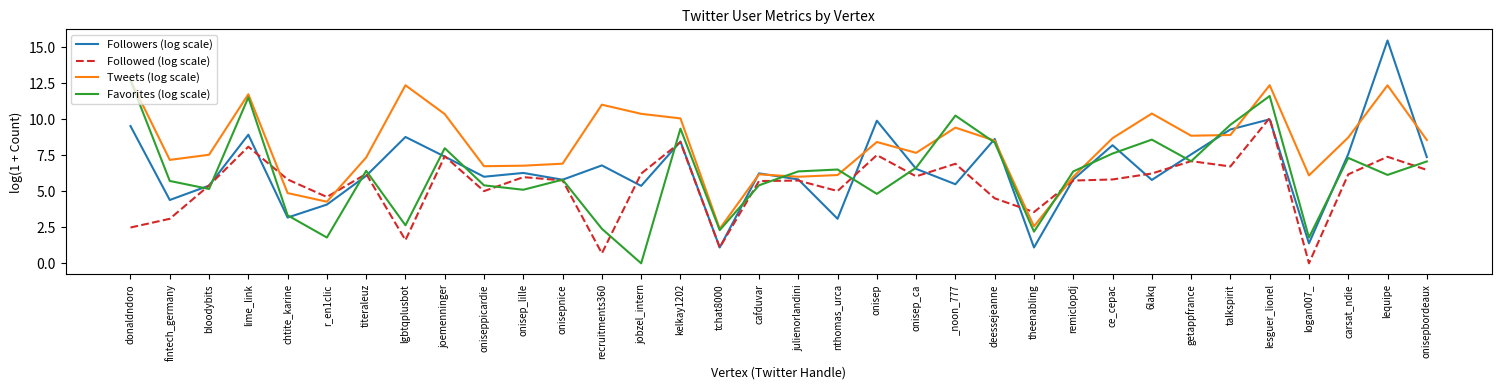

What is the difference between the highest and lowest values at theenabling?

2.5